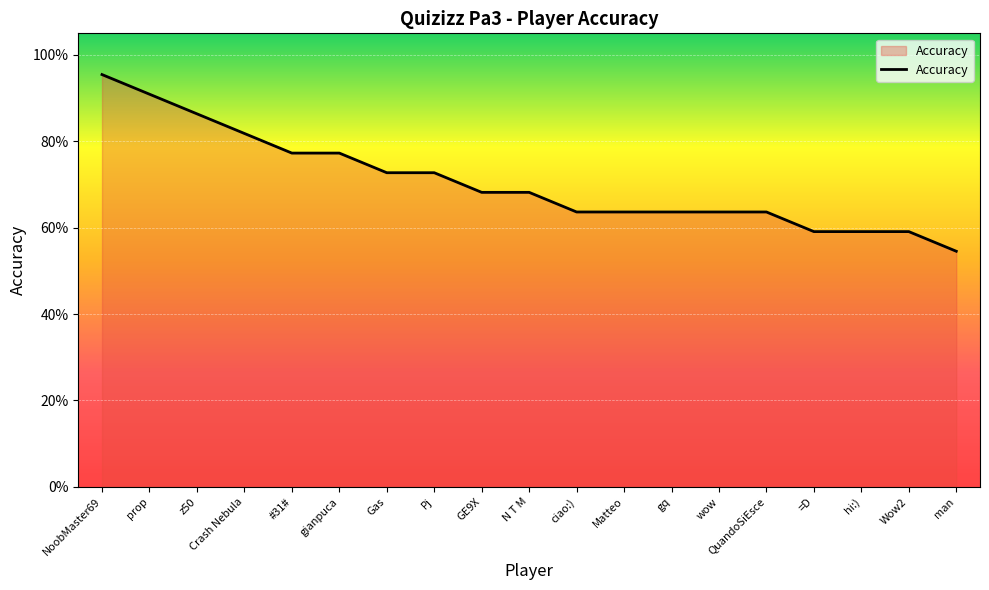

Is this an area chart (filled region under the line)?

Yes